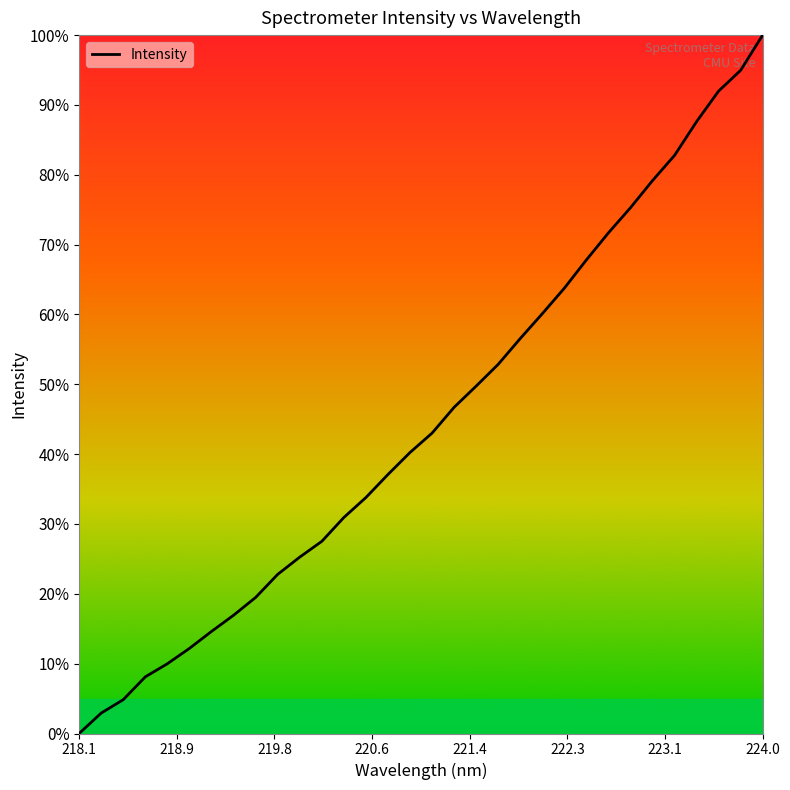

What is the greatest value displayed?

100.0